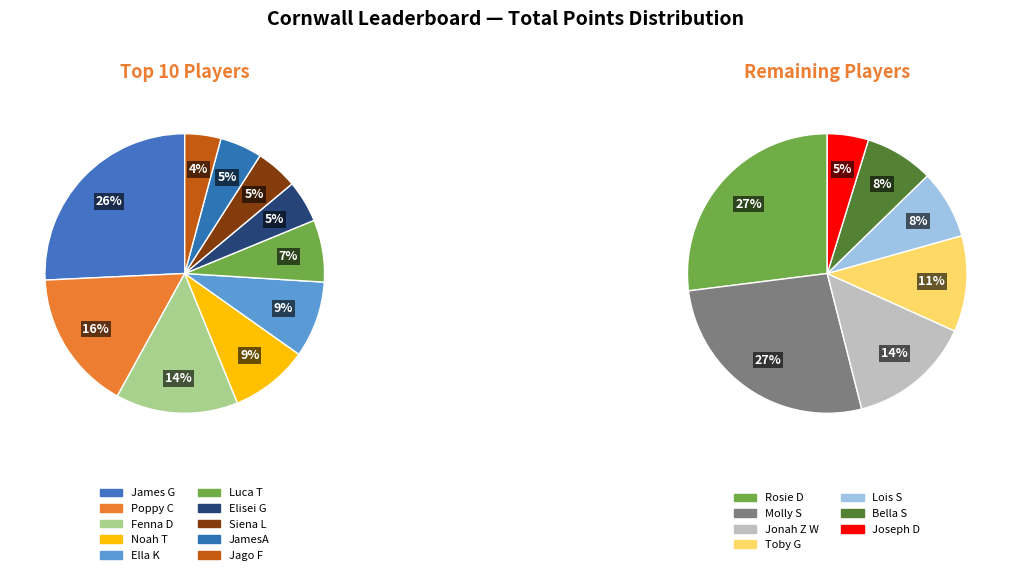

Is JamesA the majority of the pie?

No